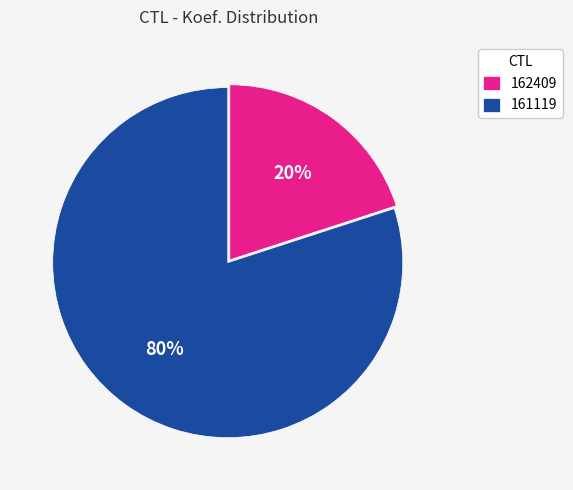

Rank the categories by value from highest to lowest.

161119, 162409